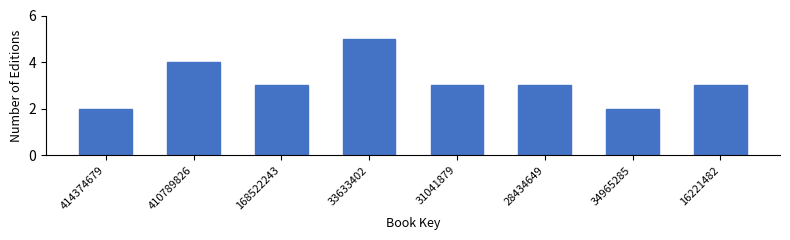

Reading right to left, what are all the values shown in this chart?

16221482=3	34965285=2	28434649=3	31041879=3	33633402=5	168522243=3	410789826=4	414374679=2